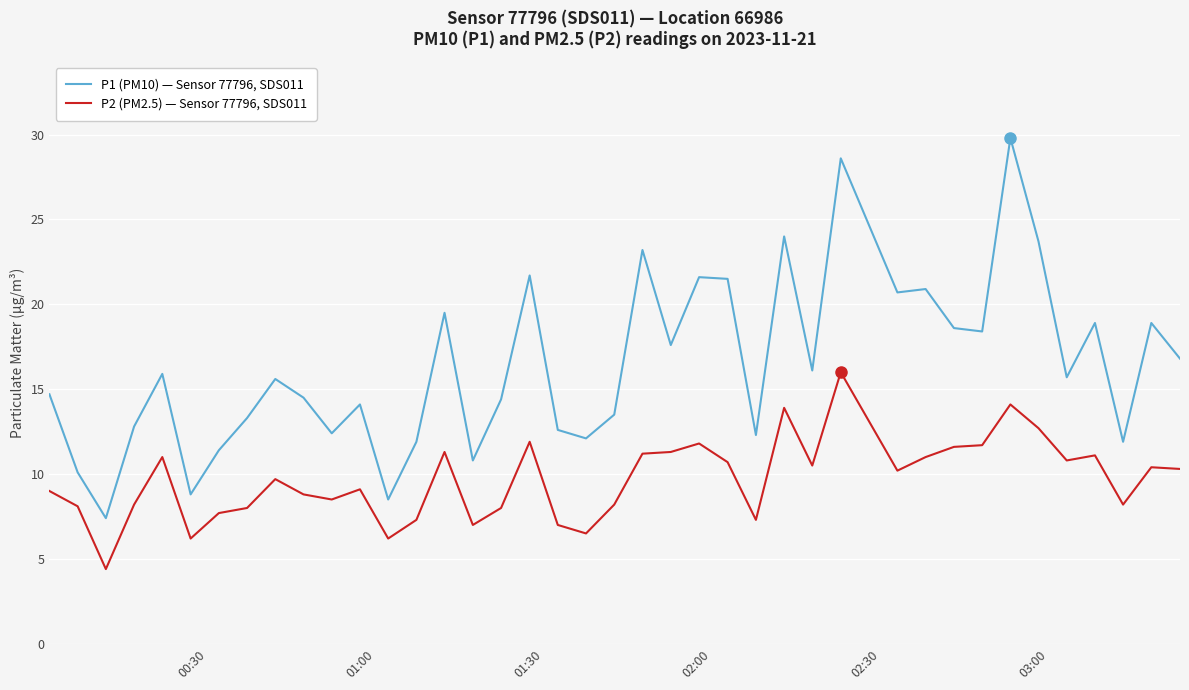

Rank the series by their maximum value, from lowest to highest.

P2 (PM2.5) — Sensor 77796, SDS011, P1 (PM10) — Sensor 77796, SDS011